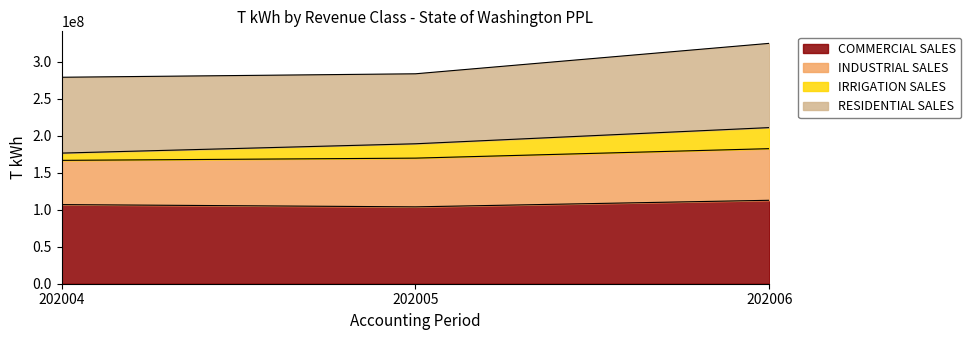

At which category is the sum across all series the highest?

202006